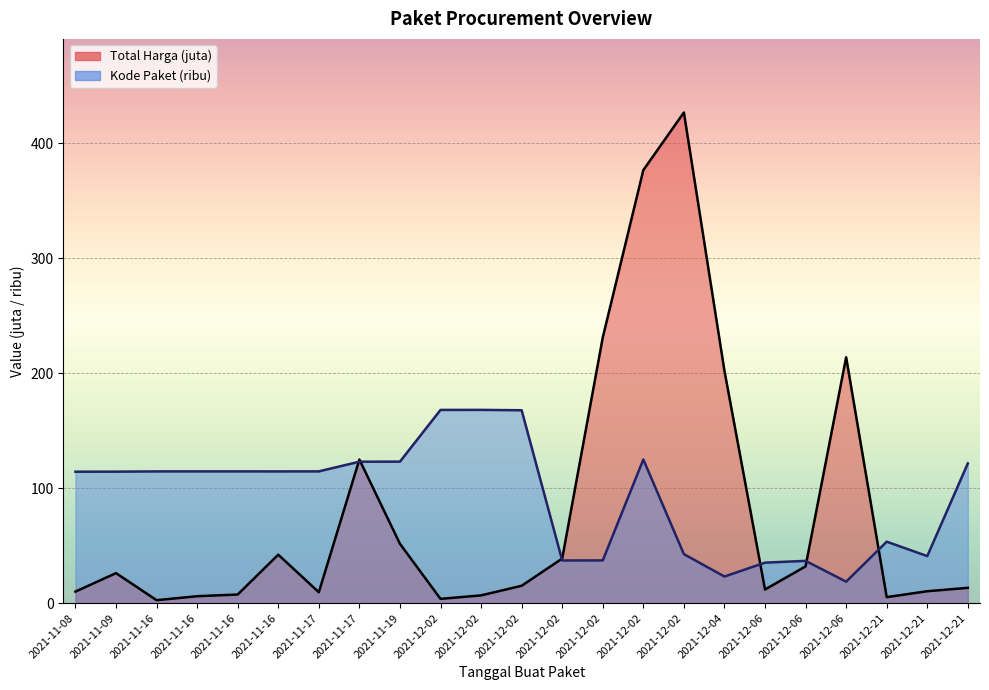

Which series has the largest total across all categories?

Kode Paket (ribu)